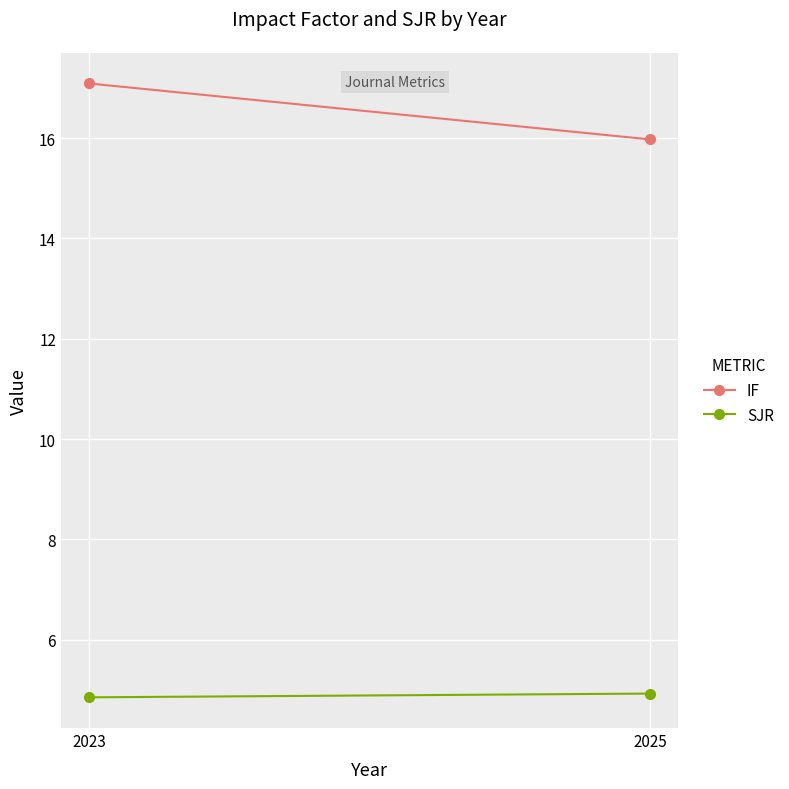

What is the sum of all IF values?

33.1